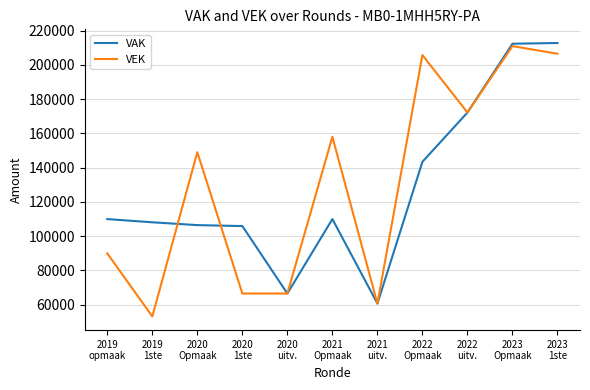

What is the greatest value displayed?

212833